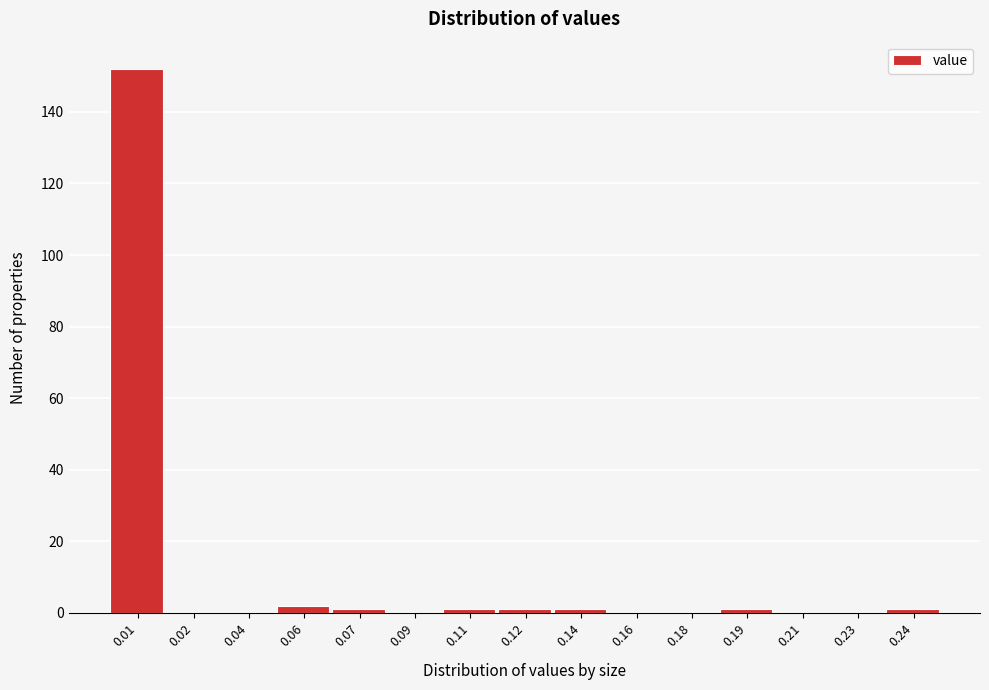

Reading left to right, list all the values displayed in this chart.

0.01=152	0.02=0	0.04=0	0.06=2	0.07=1	0.09=0	0.11=1	0.12=1	0.14=1	0.16=0	0.18=0	0.19=1	0.21=0	0.23=0	0.24=1